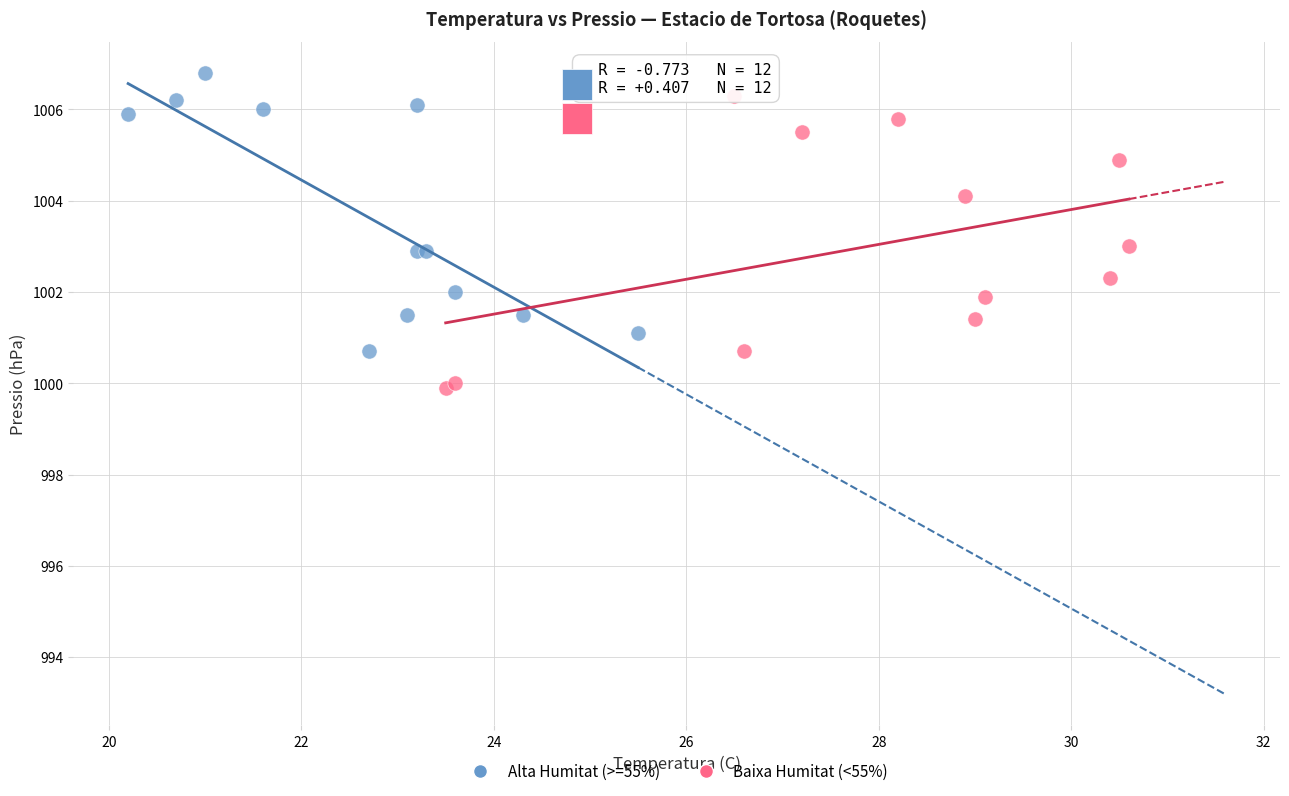

What are all the series names shown in the legend?

Alta Humitat (>=55%), Baixa Humitat (<55%)